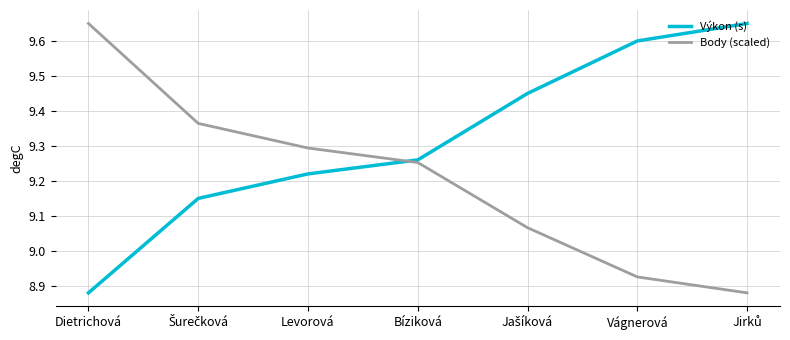

At Dietrichová, list the series in order from largest to smallest.

Body (scaled), Výkon (s)